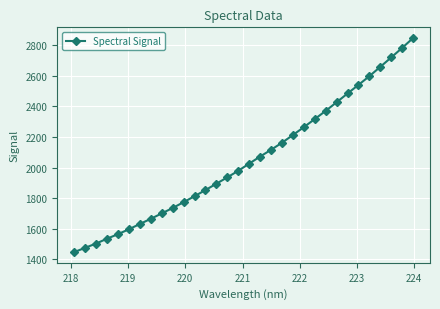

What is the sum of all values?

65701.0